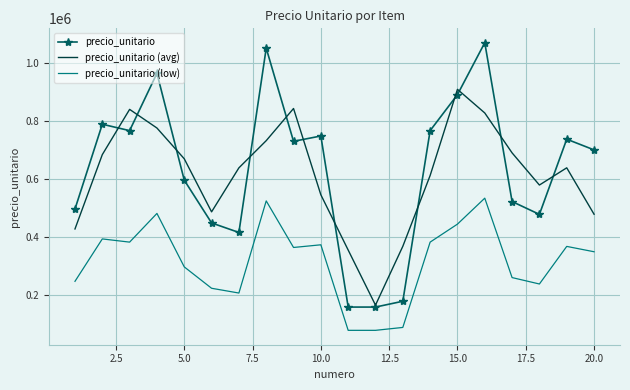

List the series in order of their peak value, lowest first.

precio_unitario (low), precio_unitario (avg), precio_unitario